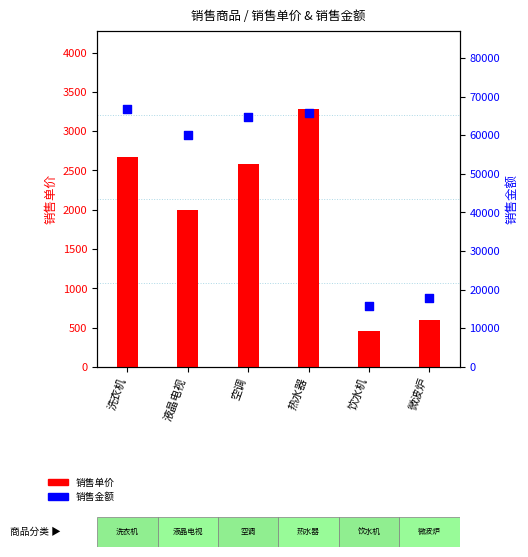

Which series reaches the maximum Y coordinate?

销售金额